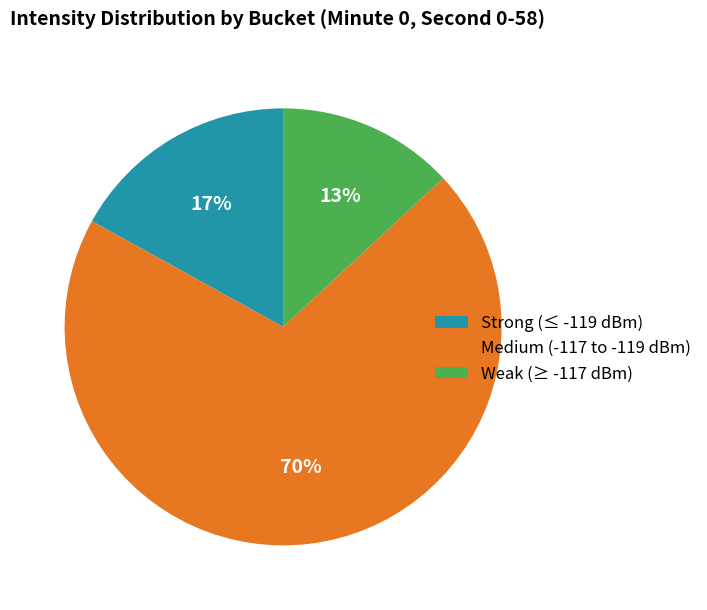

Count the number of slices in the pie.

3